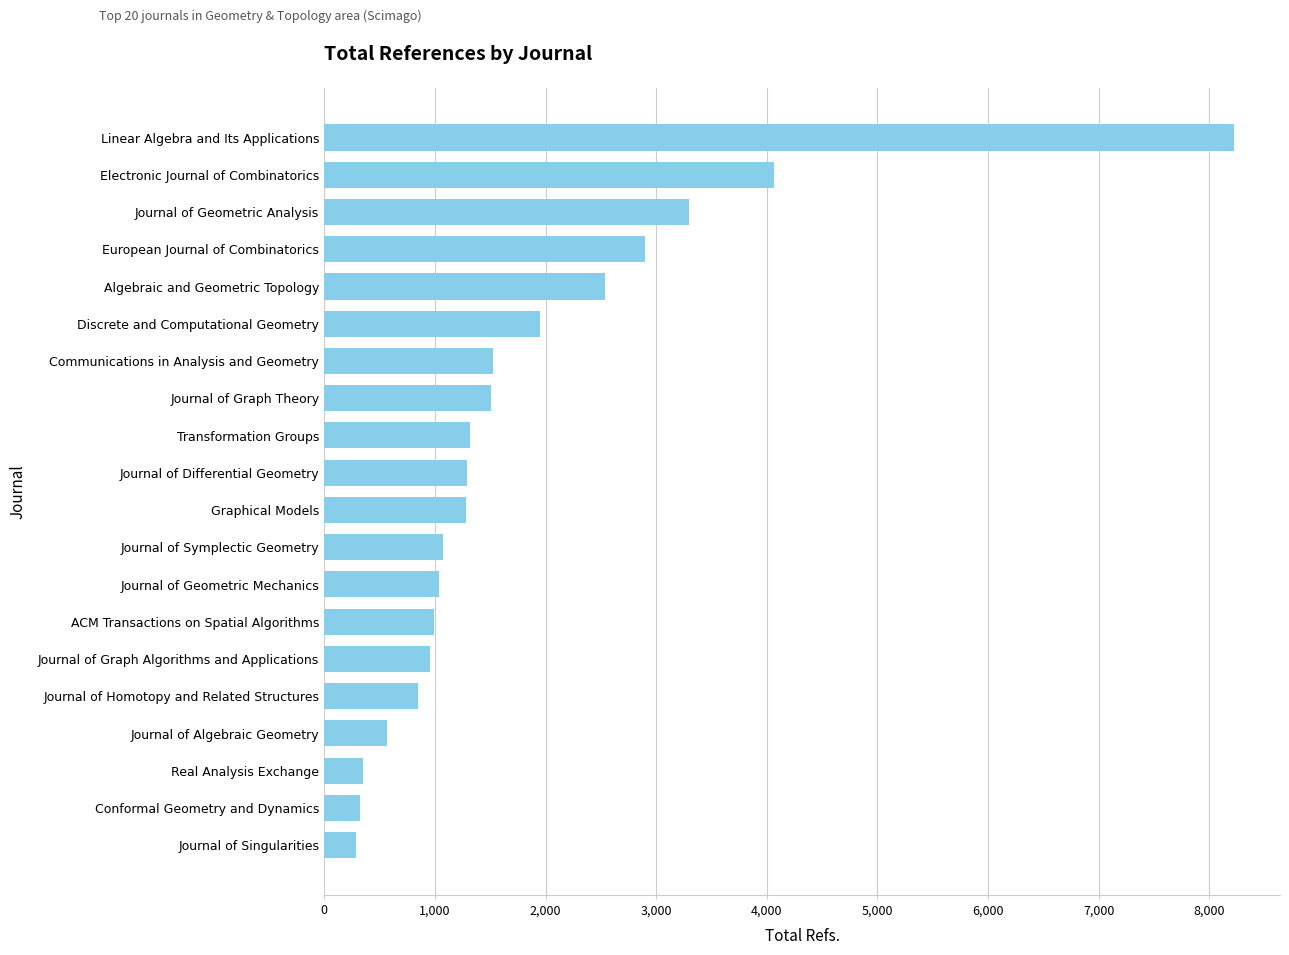

Is it true that the value at Journal of Graph Theory is 2324?

False